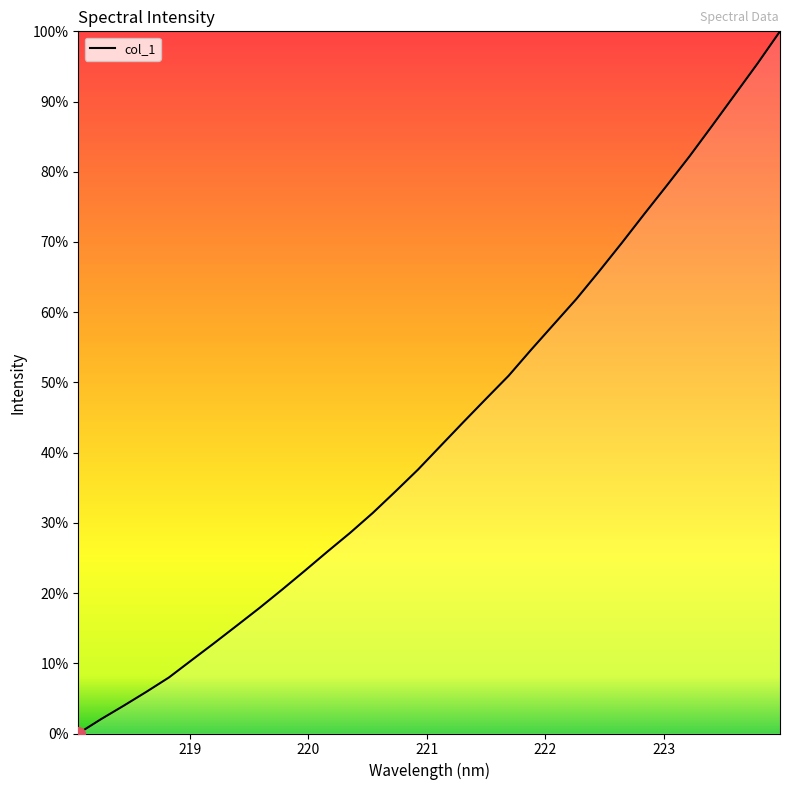

What is the difference between the maximum and minimum values?

100.0